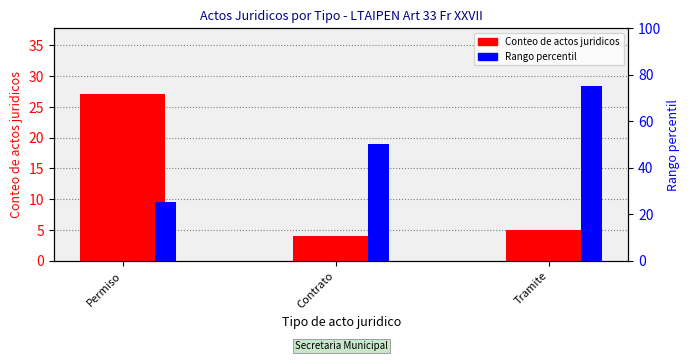

Rank the series by their maximum value, from lowest to highest.

Conteo de actos juridicos, Rango percentil